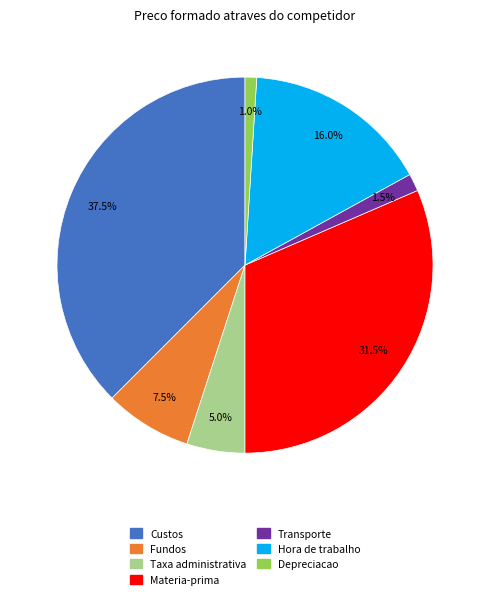

Is there any slice that represents more than half of the pie?

No